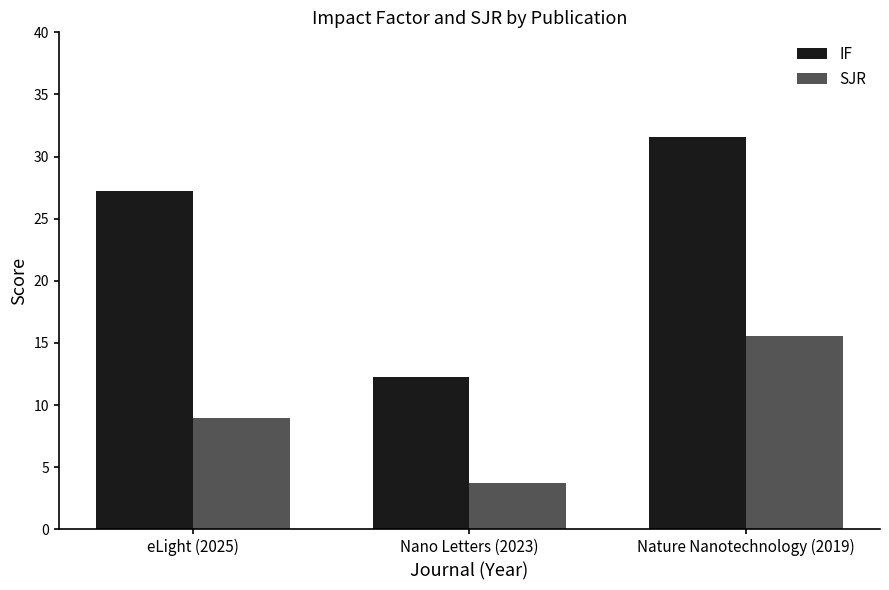

Which series has the largest total across all categories?

IF